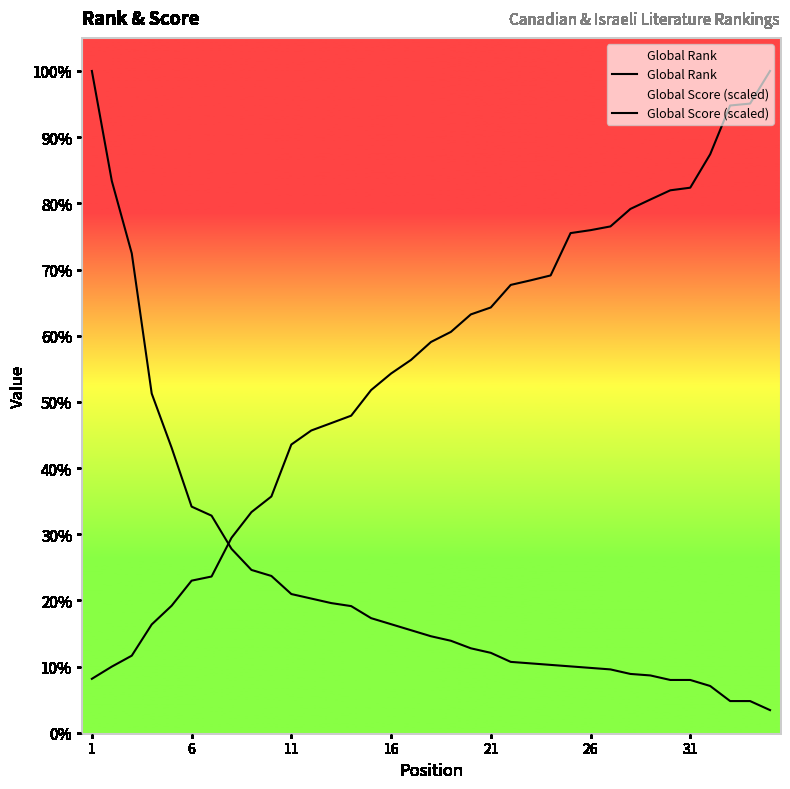

The Global Rank series shows 1550.0 at 8. True or false?

False